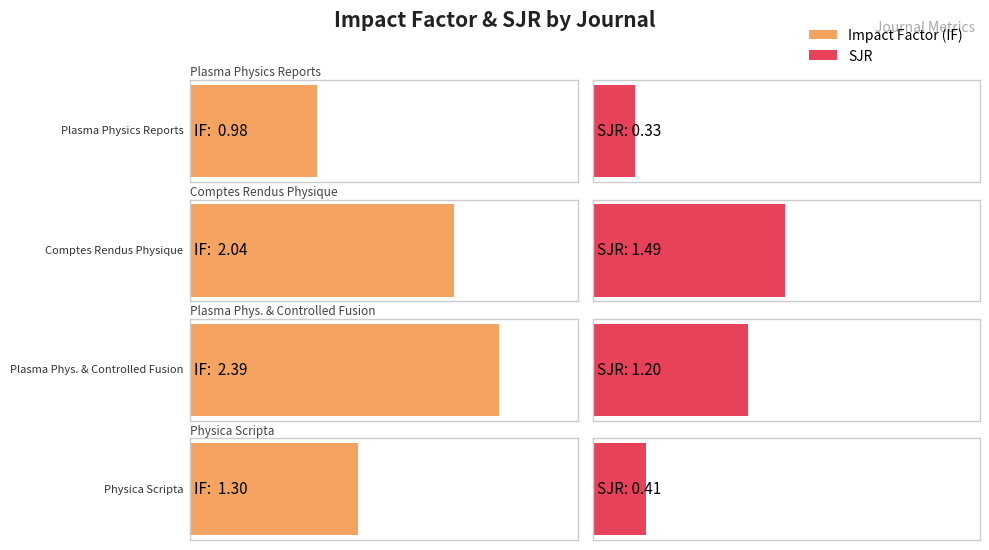

What is the difference between the maximum and minimum values in the SJR series?

1.2